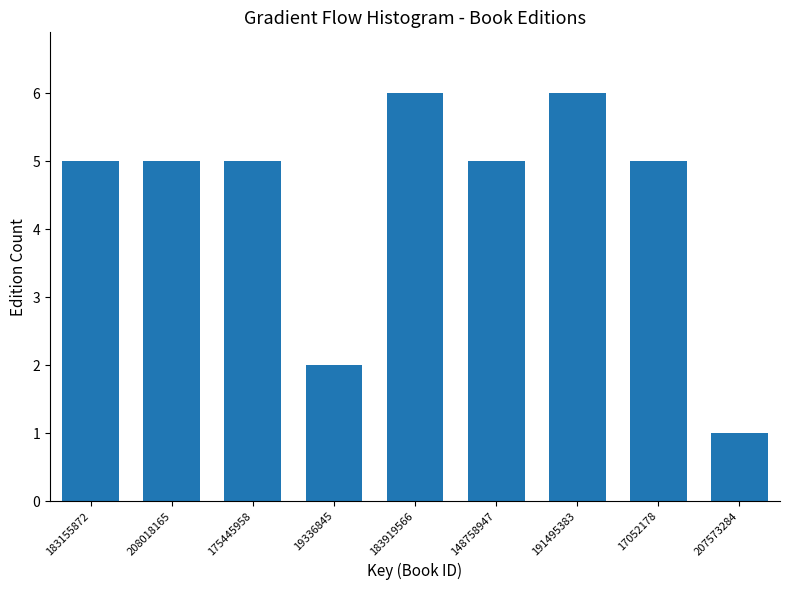

Reading left to right, what are all the values shown in this chart?

5	5	5	2	6	5	6	5	1